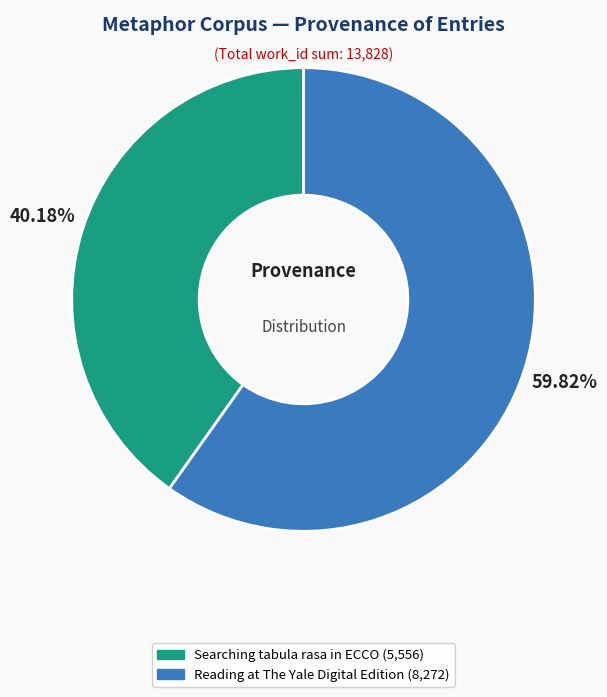

How many segments does this pie chart have?

2